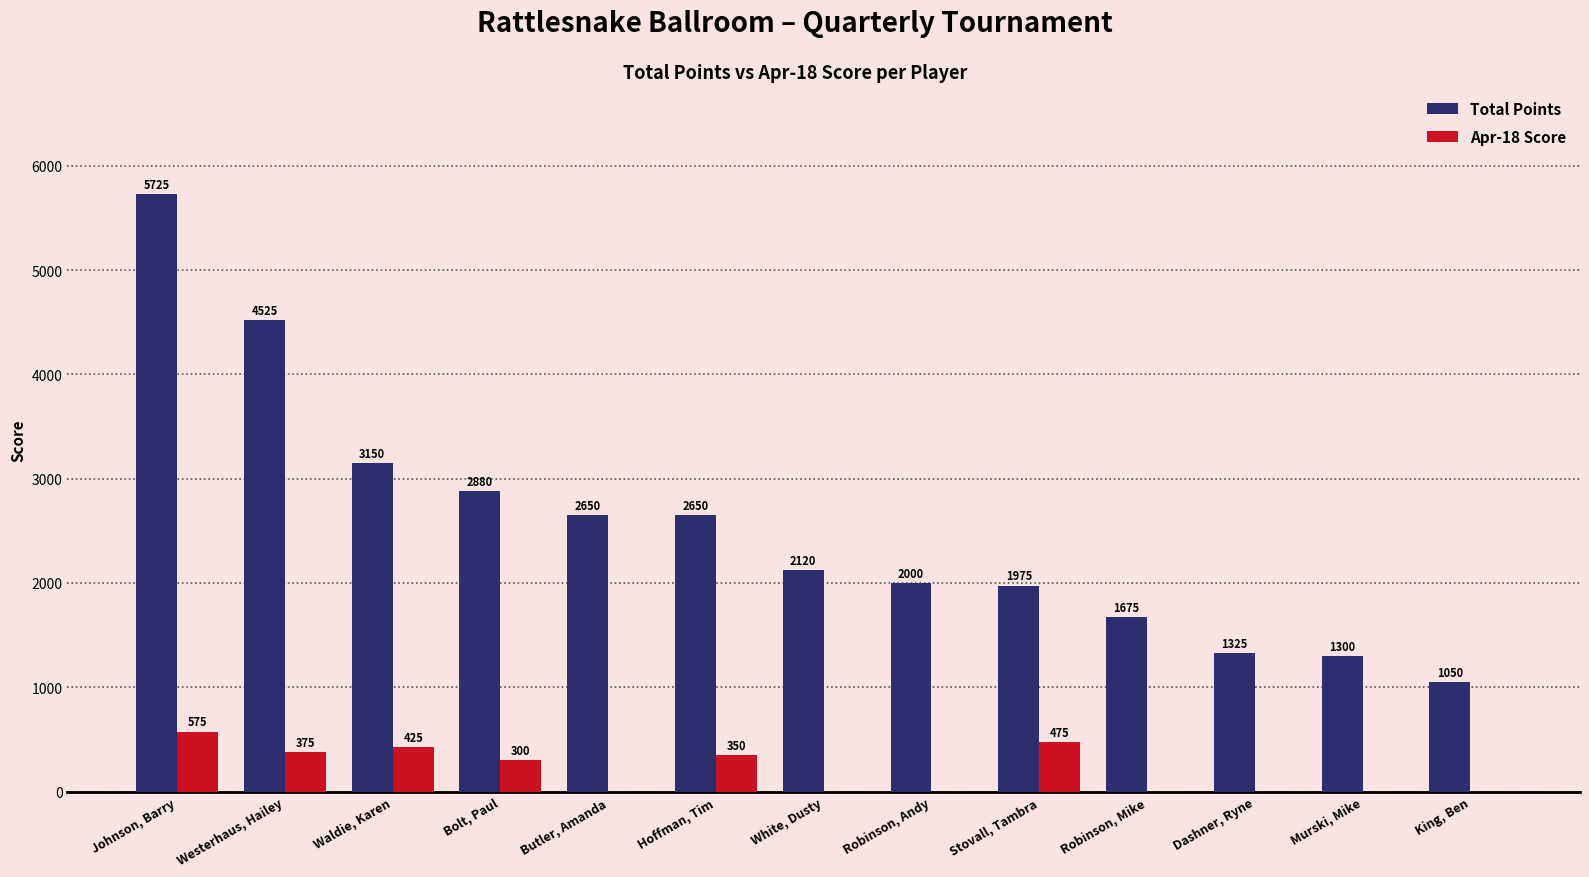

What are all the series names shown in the legend?

Total Points, Apr-18 Score